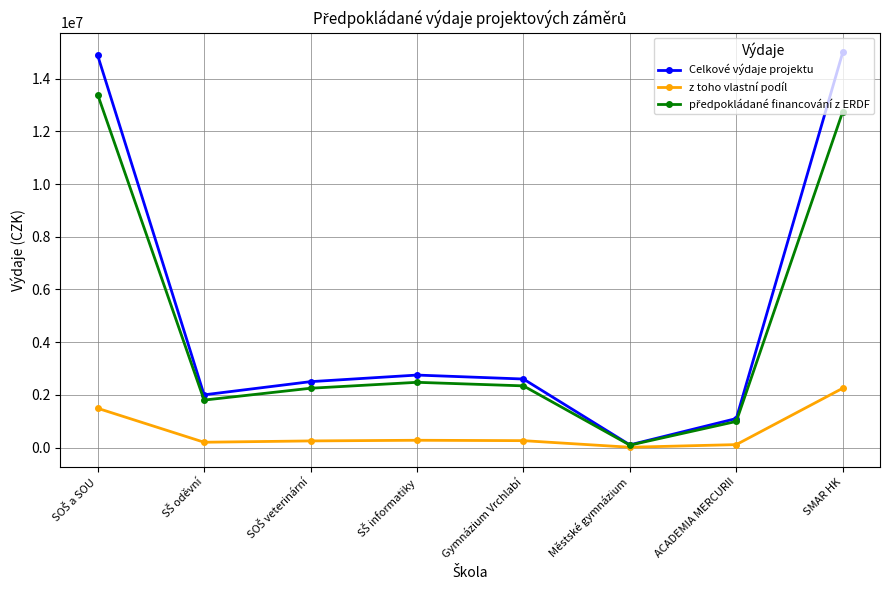

What is the label of the 3rd point from the right?

Městské gymnázium